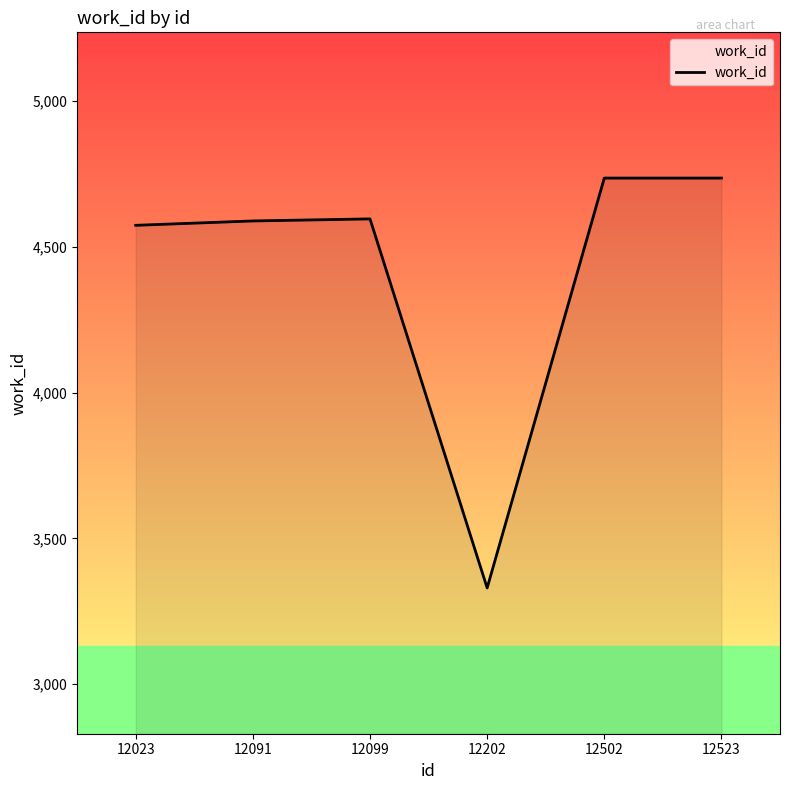

What is the sum of the values at 12202 and 12523?

8066